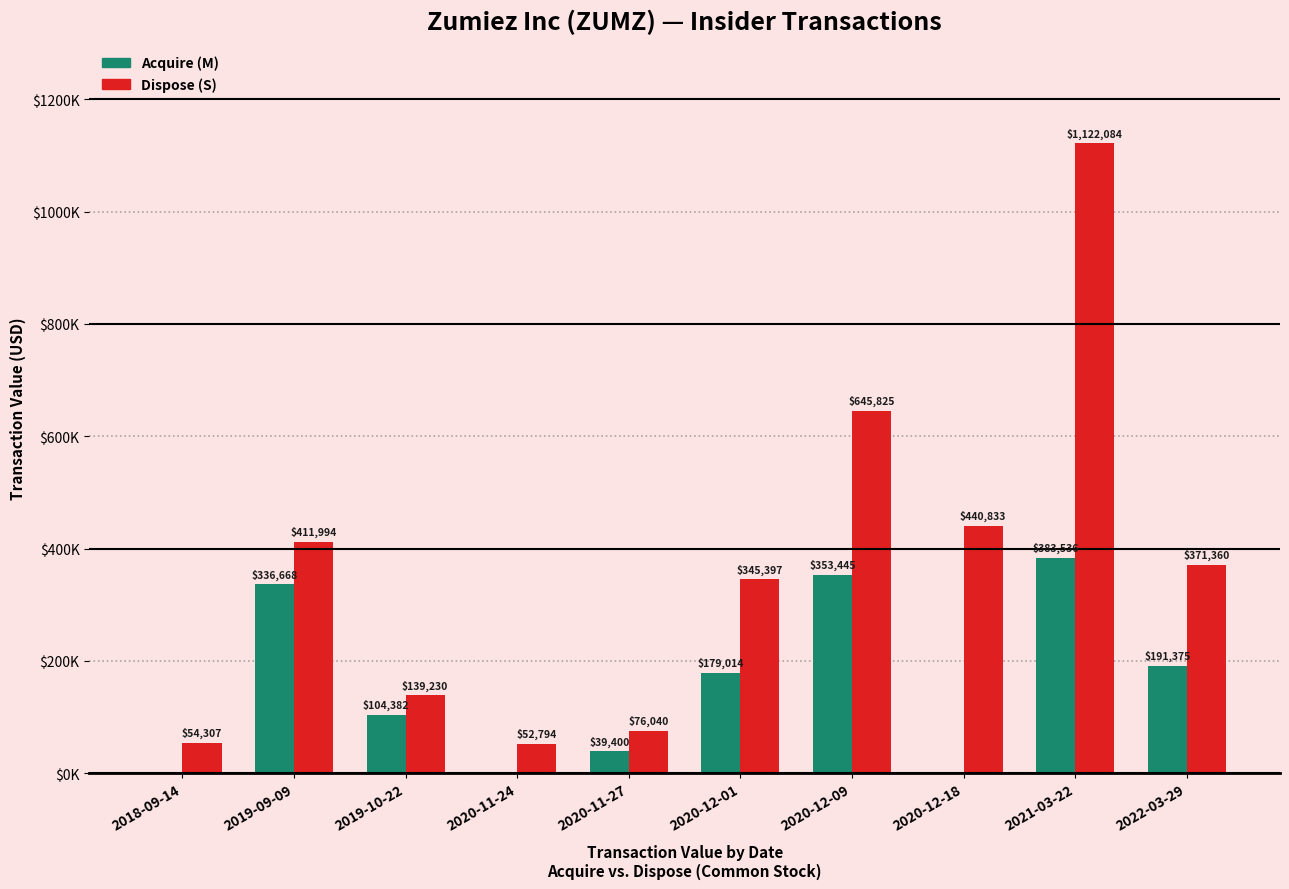

What are all the series names shown in the legend?

Acquire (M), Dispose (S)